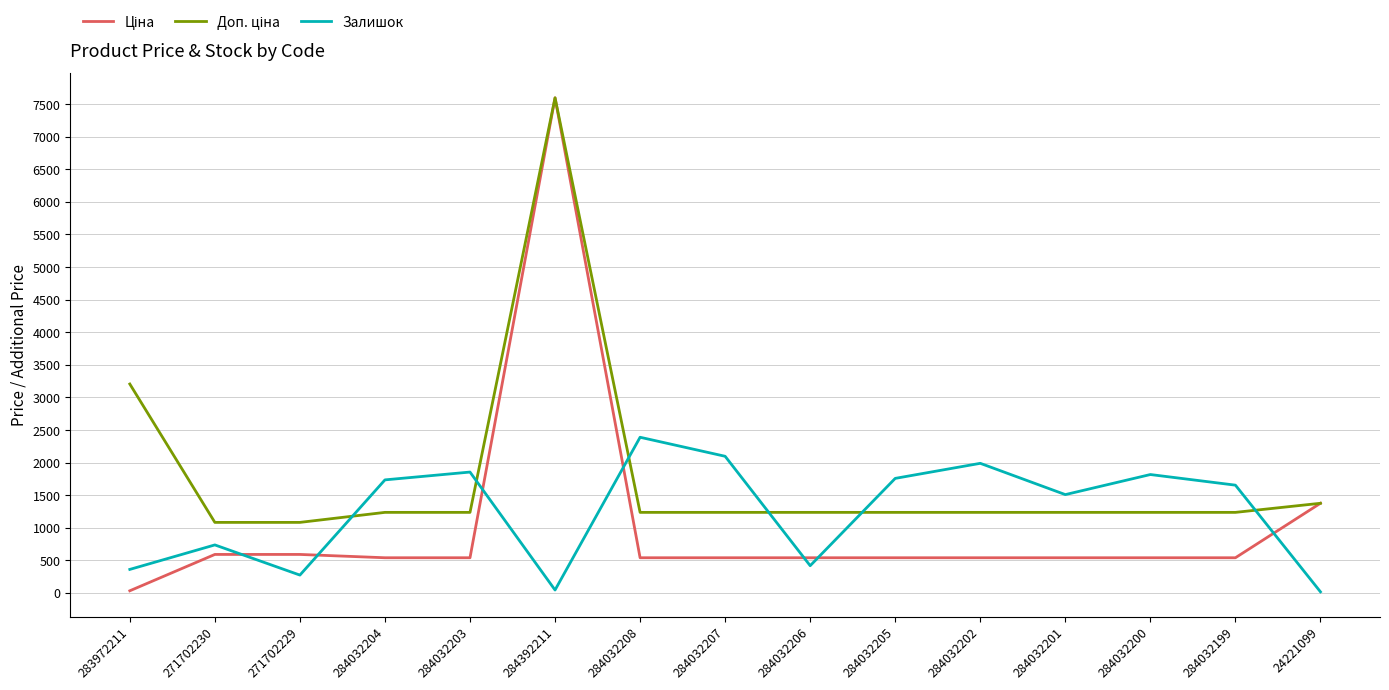

What is the spread (max minus min) of values at 284032201?

969.0